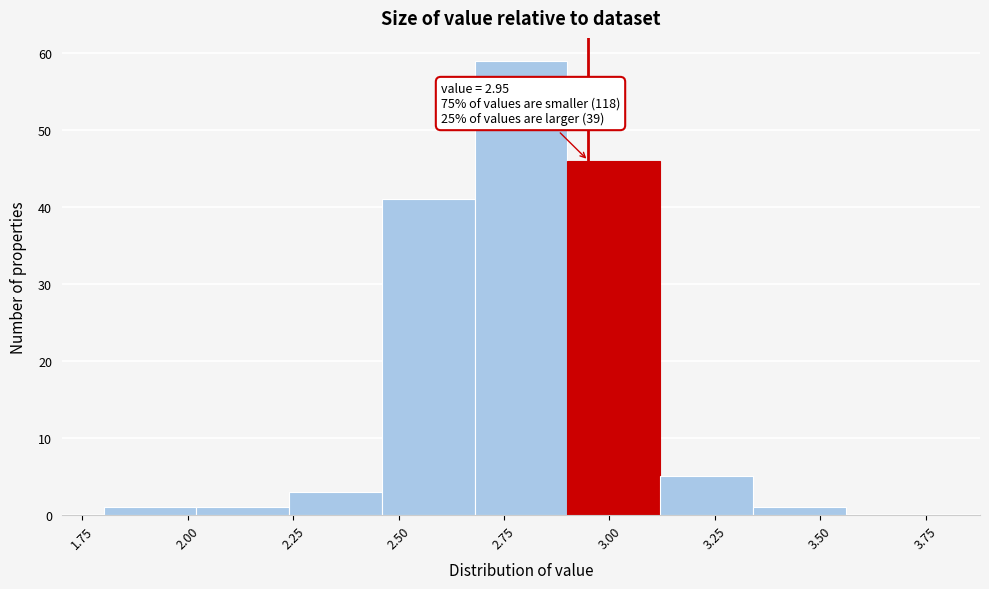

Which range on the x-axis has the tallest bar?

2.68 to 2.90